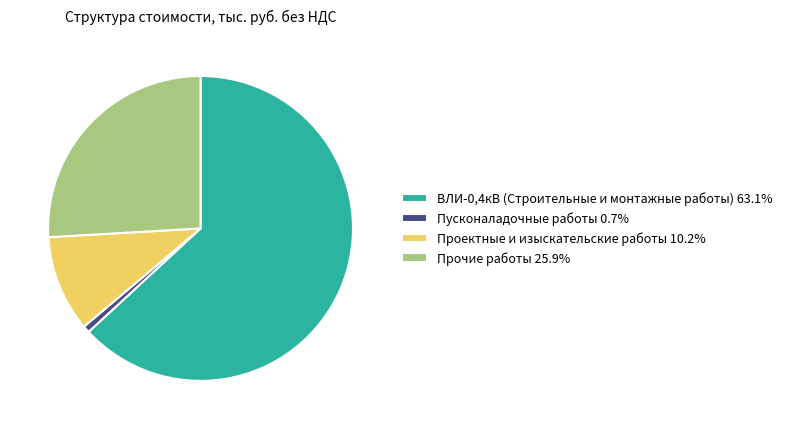

Which has a higher value, Пусконаладочные работы or Прочие работы?

Прочие работы